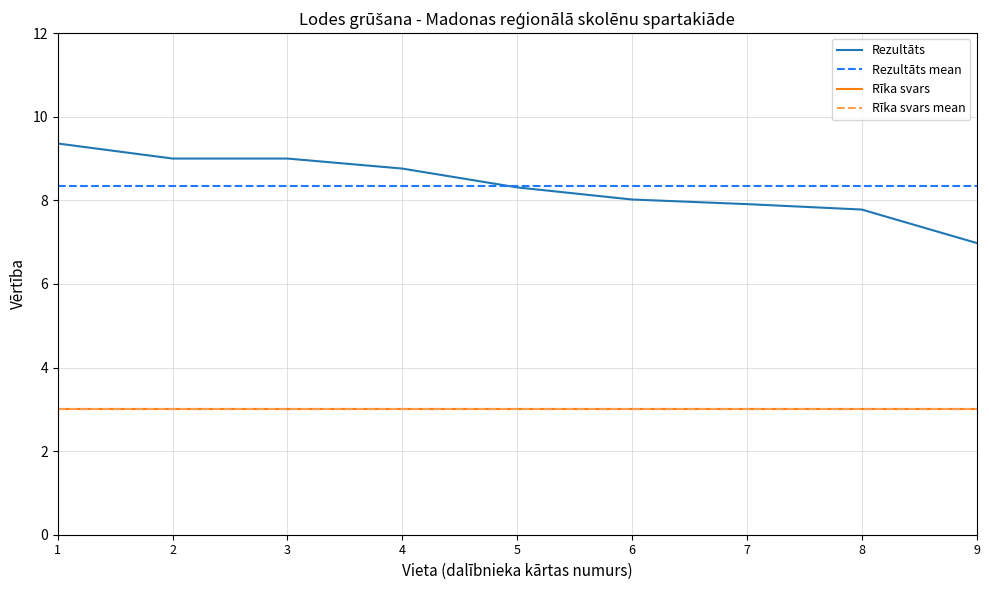

Reading left to right, transcribe all the data shown in this chart.

9.4	9.0	9.0	8.8	8.3	8.0	7.9	7.8	7.0